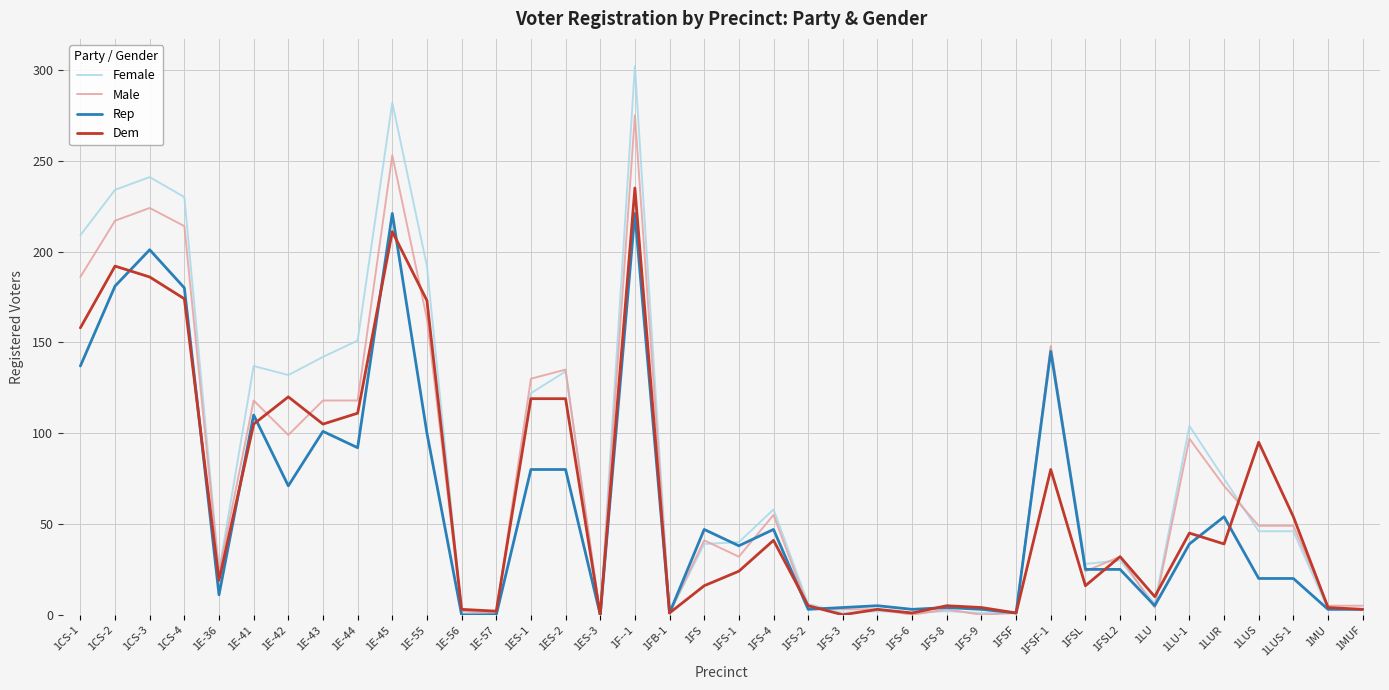

Is the value of Rep at 1FS-1 greater than the value of Dem at 1E-41?

No